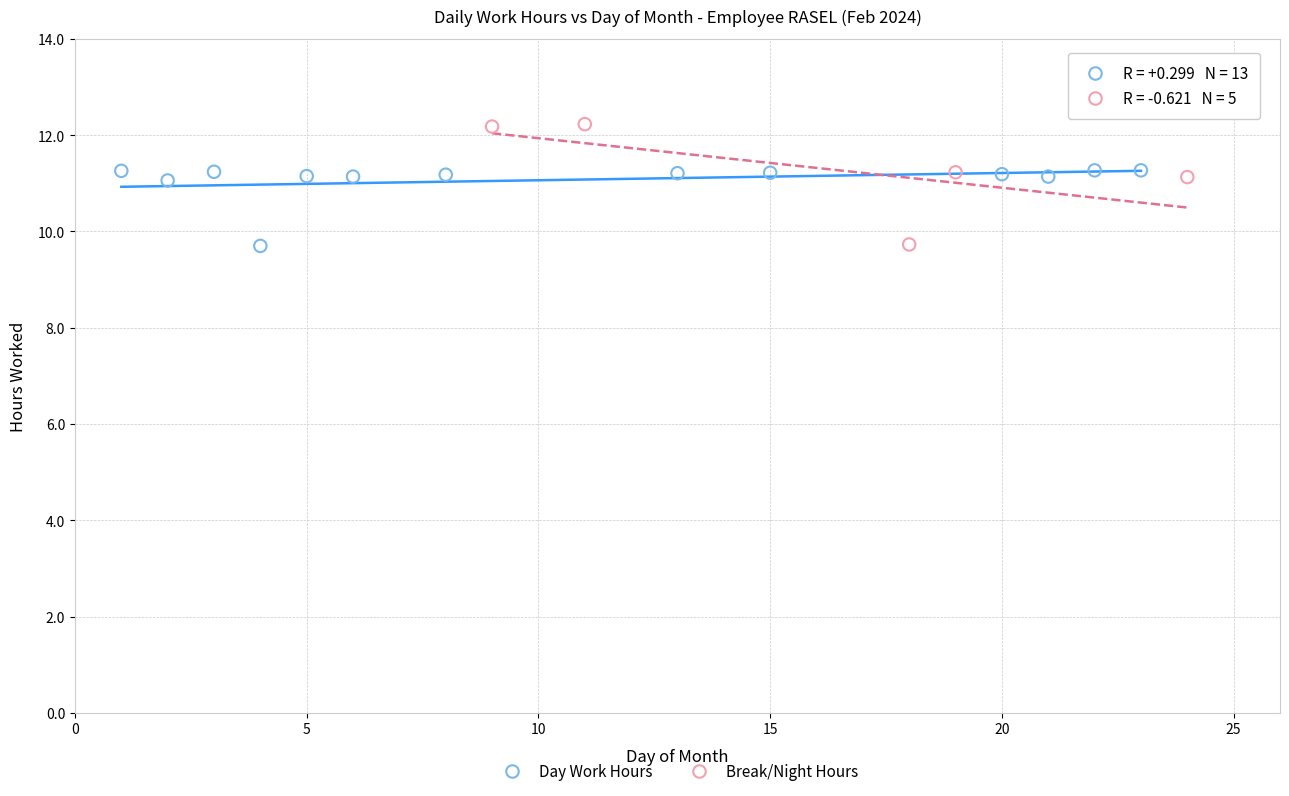

Which series reaches the maximum Y coordinate?

Break/Night Hours